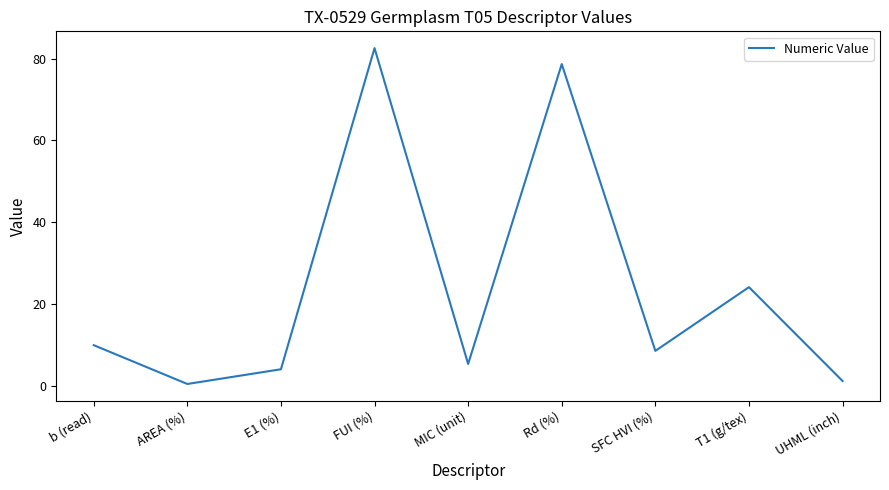

What is the ratio of the value at T1 (g/tex) to the value at FUI (%)?

0.3